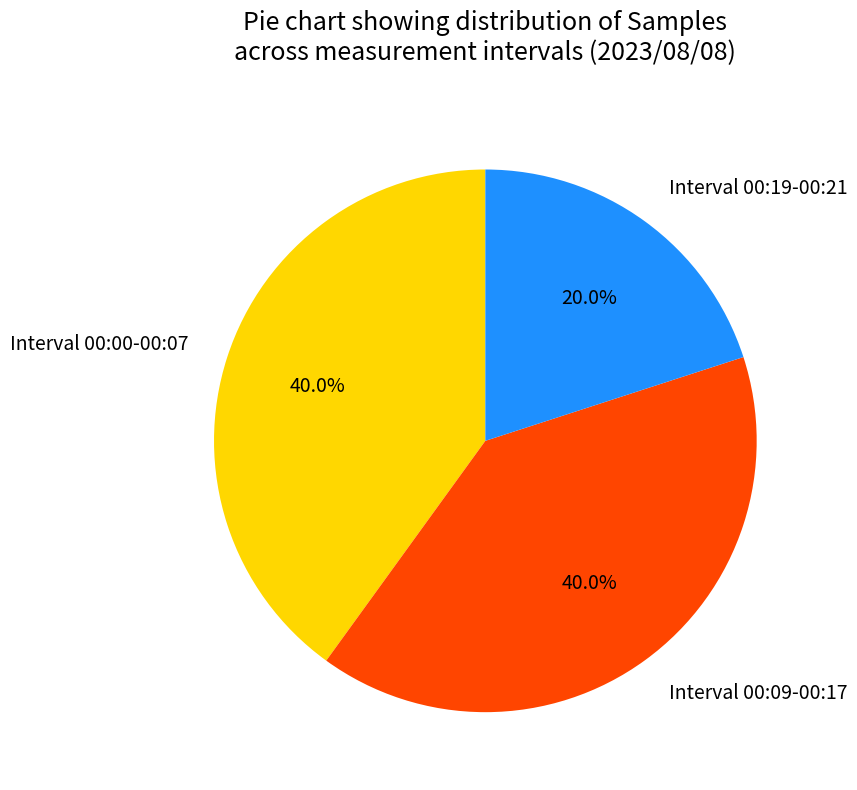

Which category has the smallest portion of the pie?

Interval 00:19-00:21